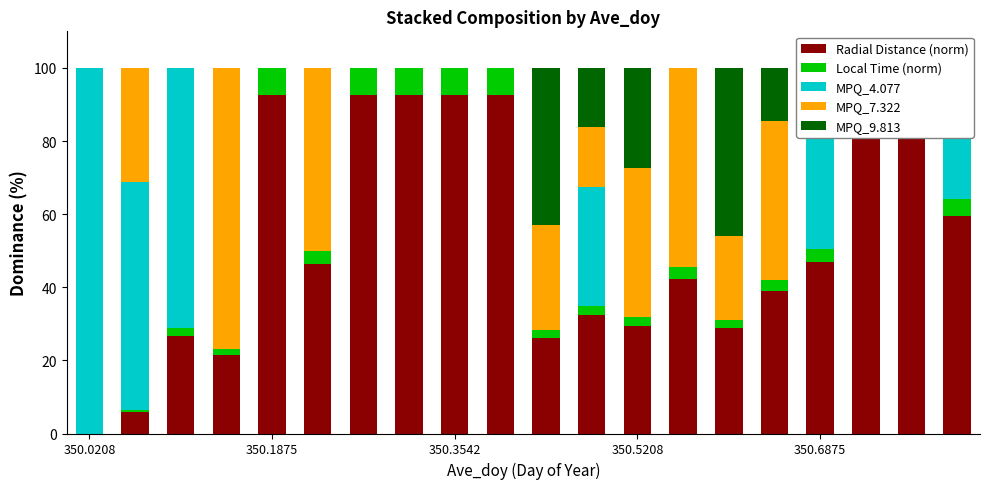

What are all the series names shown in the legend?

Radial Distance (norm), Local Time (norm), MPQ_4.077, MPQ_7.322, MPQ_9.813